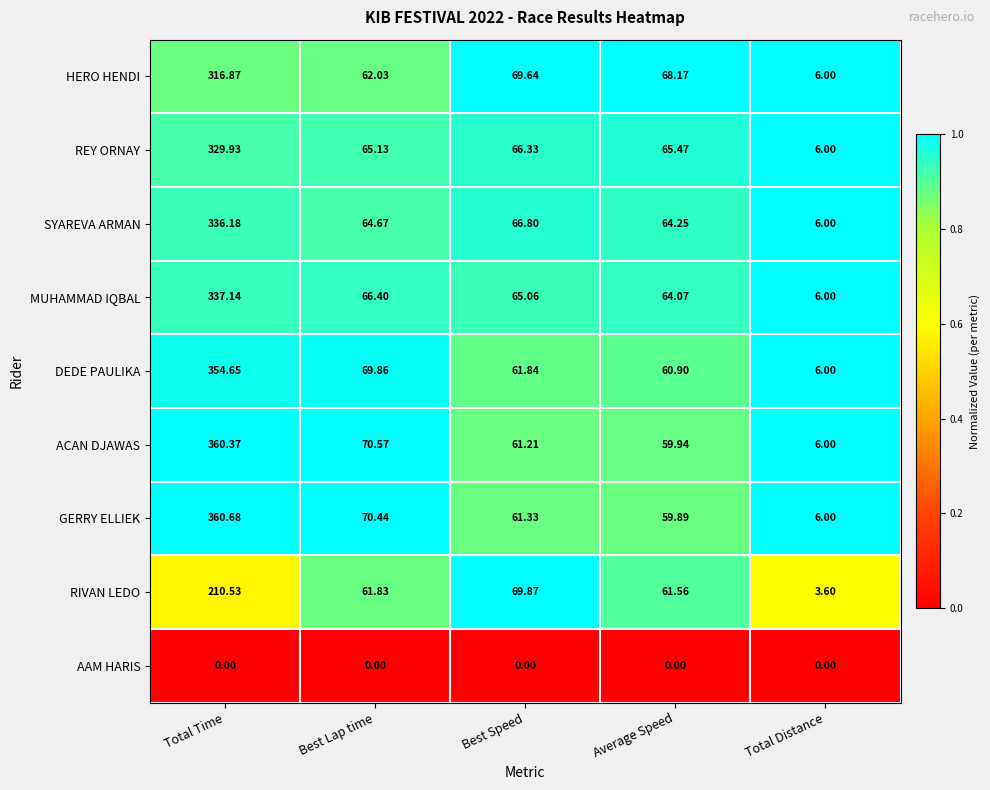

At which category does the chart reach its peak across all series?

Total Time